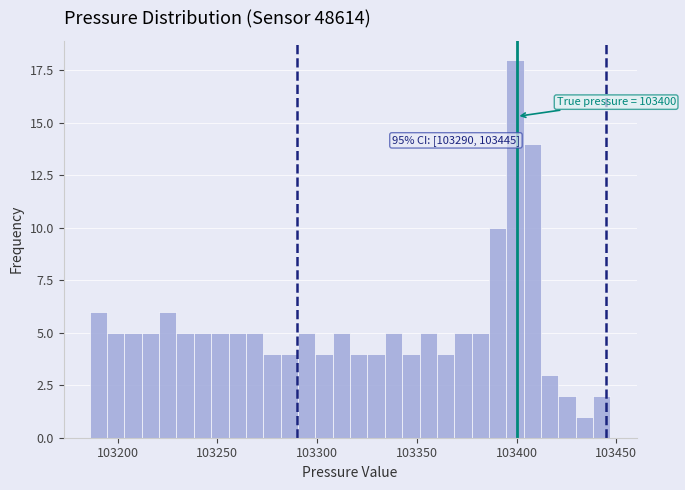

Around what value on the x-axis is the tallest bar? Give the approximate position of its centre, as read against the axis.

103400